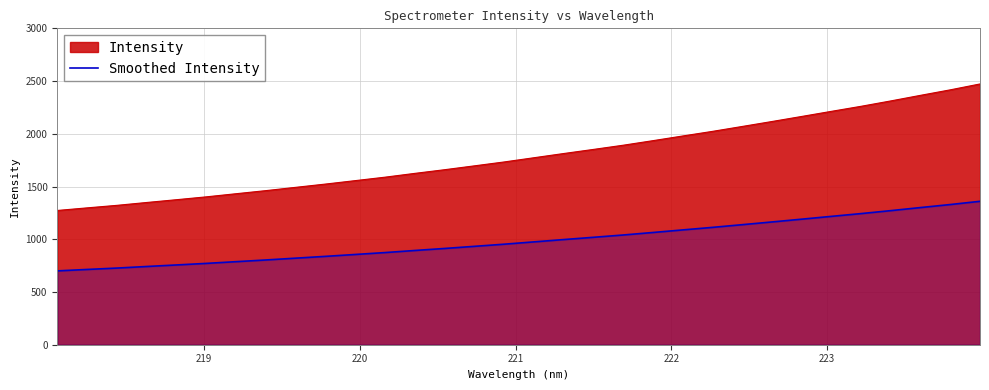

What is the difference between the maximum and minimum values in the Smoothed Intensity series?

659.8